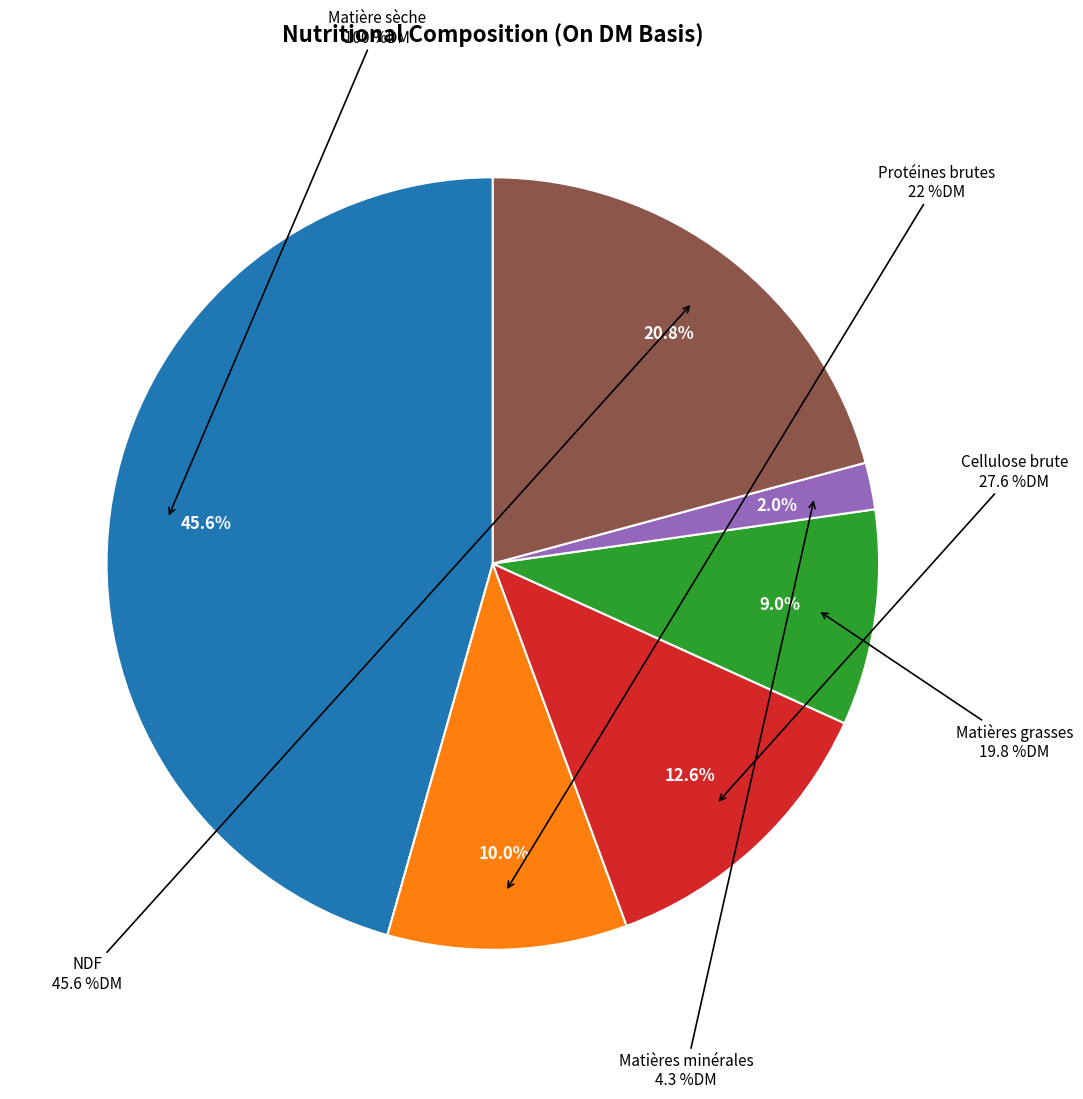

Approximately how many times larger is the value at Matière sèche (%) compared to Matières grasses brutes (%)?

5.1